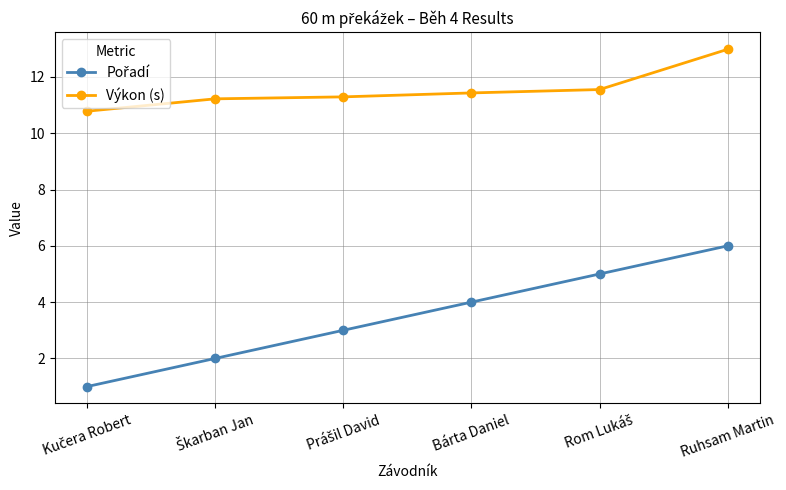

What is the total value across all series at Ruhsam Martin?

19.0